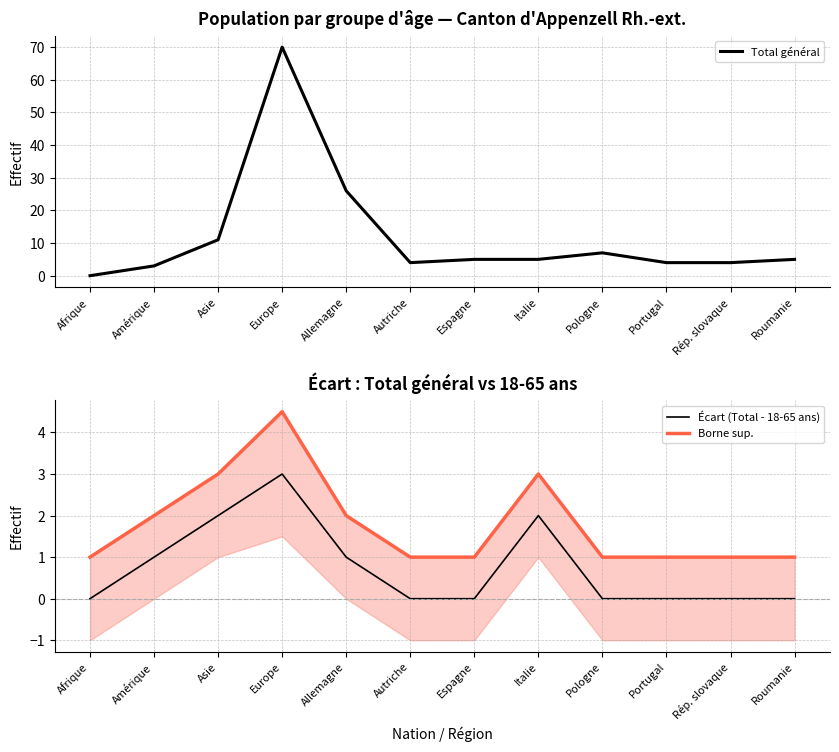

What is the sum of the Écart (Total - 18-65 ans) values at Italie and Amérique?

3